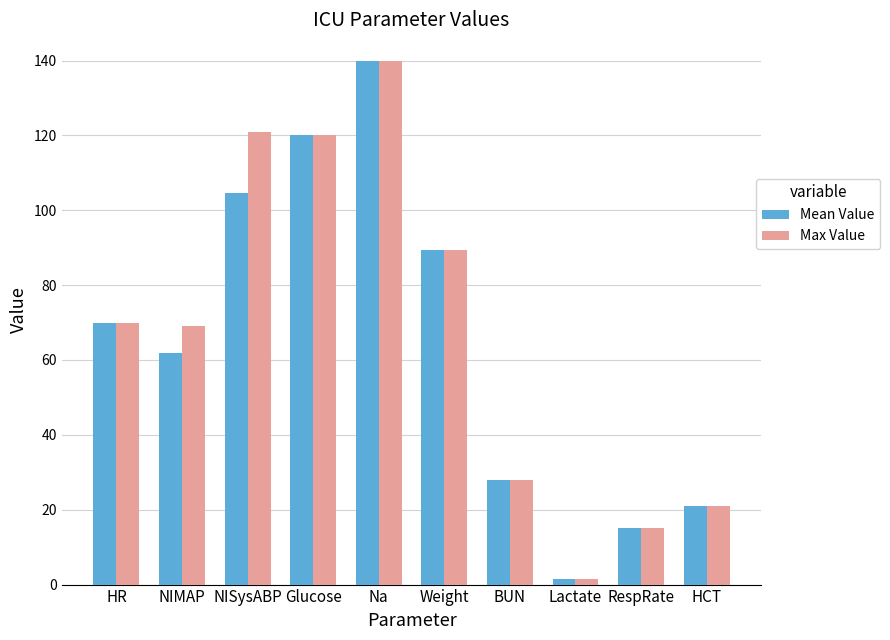

What is the value of the Mean Value bar at the 10th from the left?

21.1